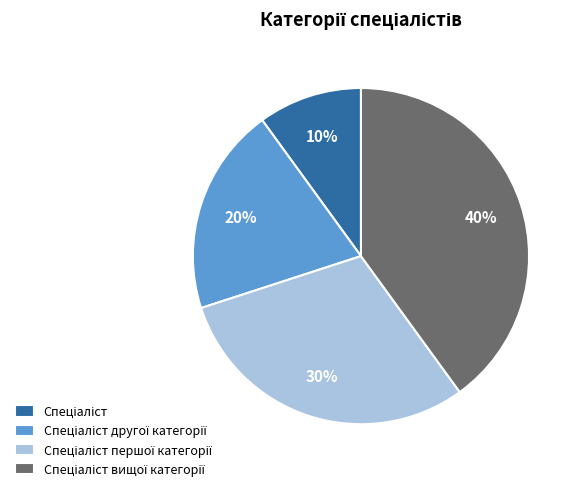

To the nearest percent, what is the average slice percentage?

25%